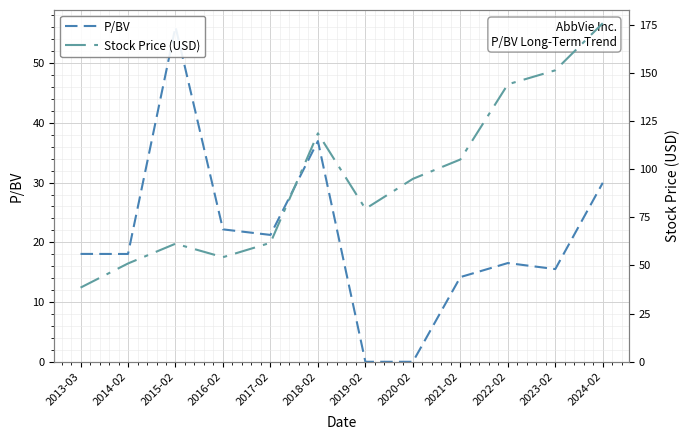

The value of P/BV at 2024-02 is 30.0. True or false?

True